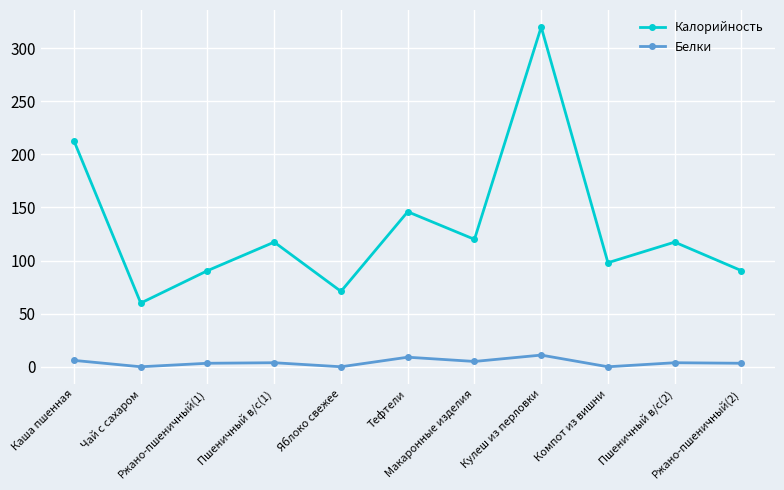

Is the value of Калорийность at Каша пшенная greater than the value of Белки at Пшеничный в/с(1)?

Yes